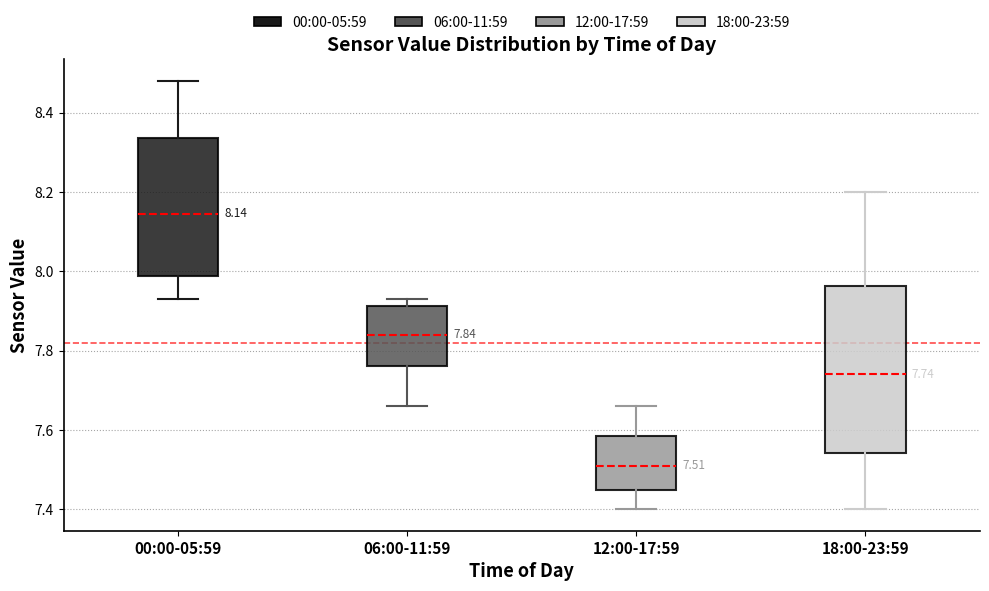

Which box has the highest median line?

00:00-05:59